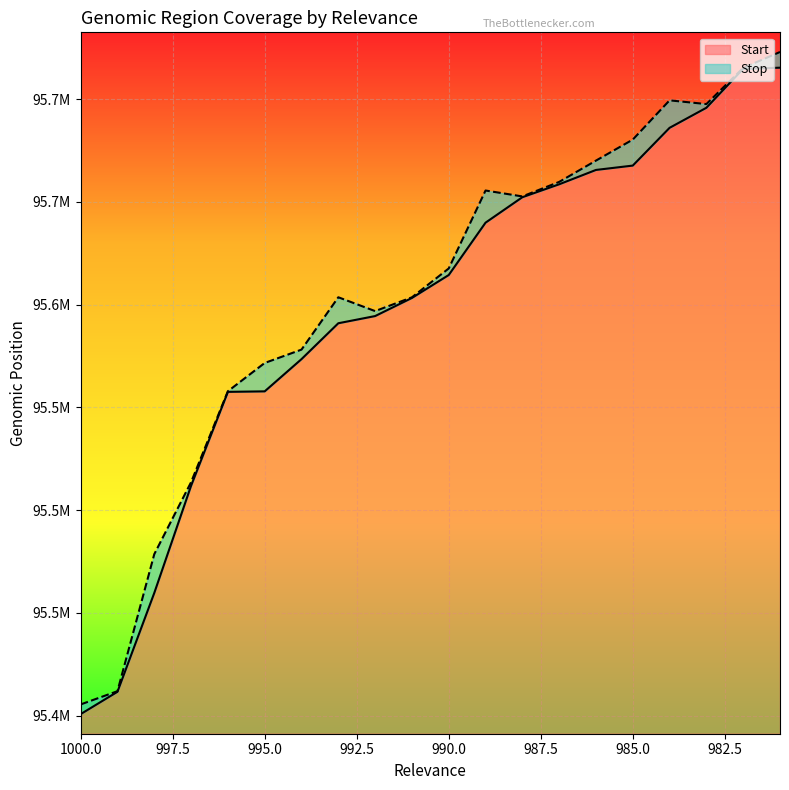

List the series in order of their overall mean, lowest first.

Start, Stop